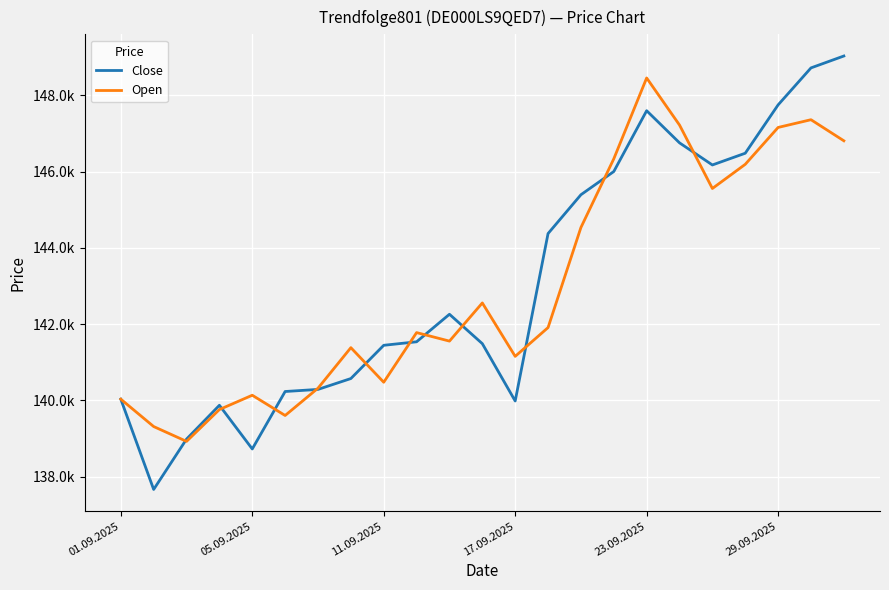

Which series has the largest total across all categories?

Close